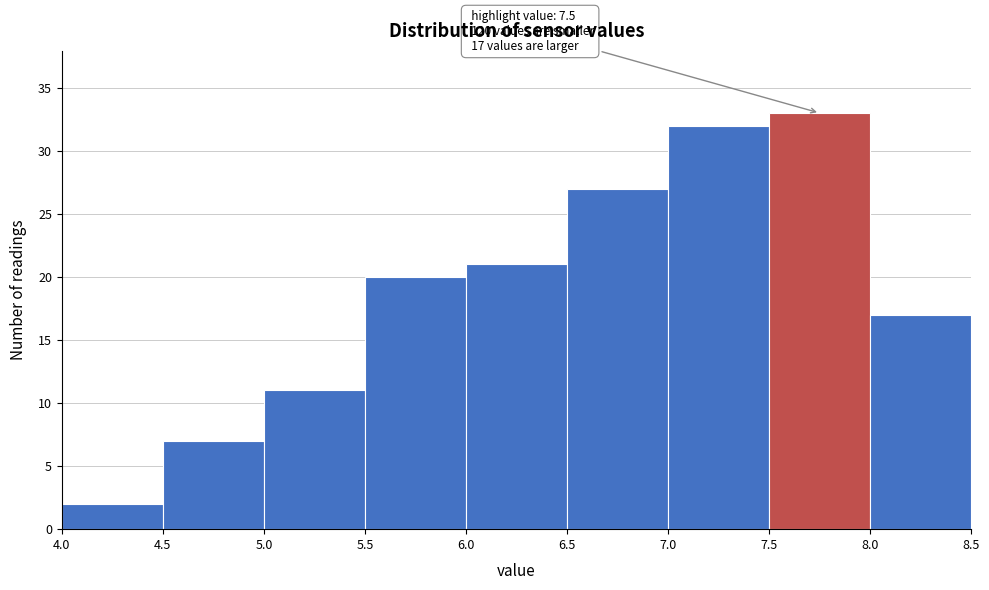

Which range on the x-axis has the tallest bar?

7.5 to 8.0